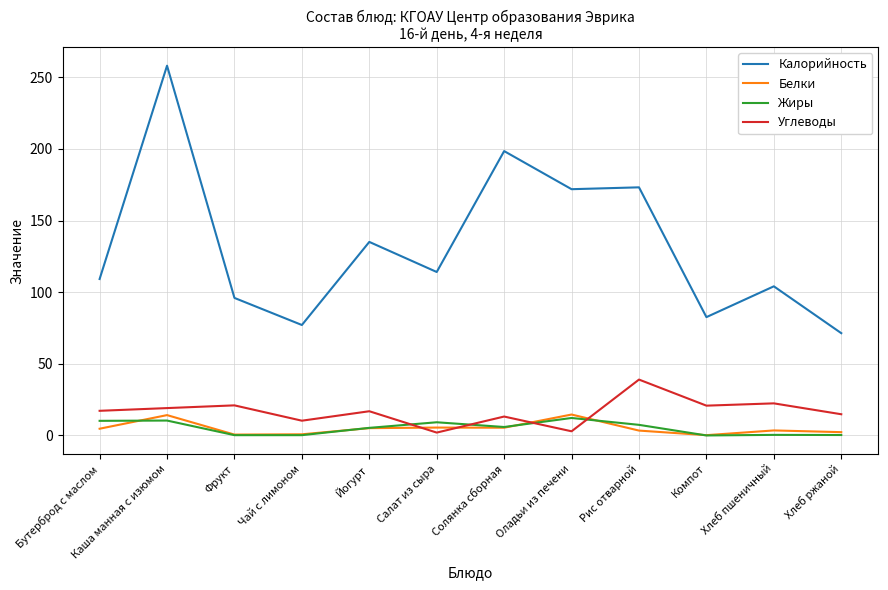

What is the average value of the Жиры series?

5.1